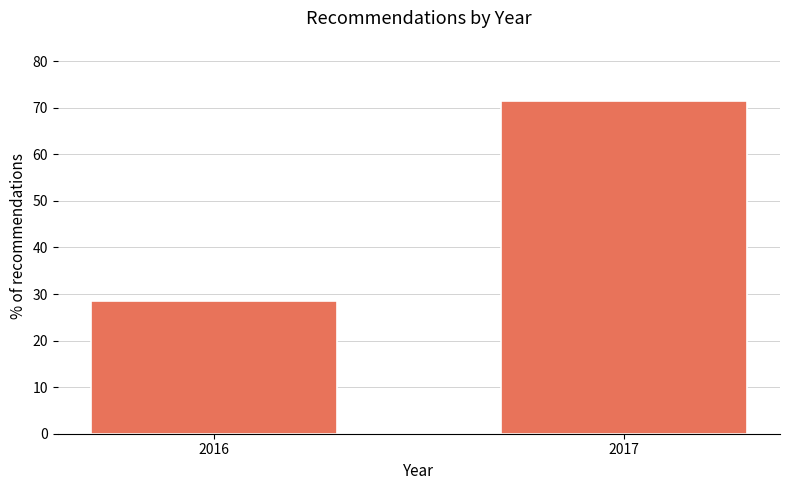

Reading left to right, extract all data points from this chart.

2016=28.6	2017=71.4